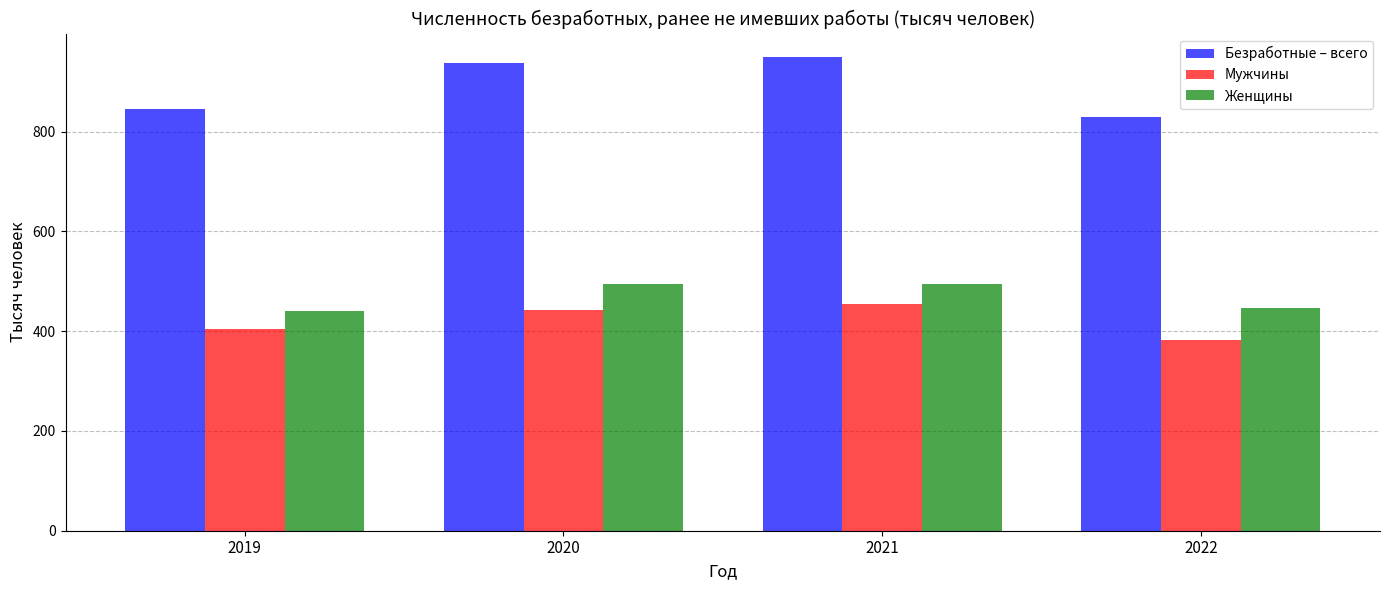

Which category has the highest value in the Мужчины series?

2021